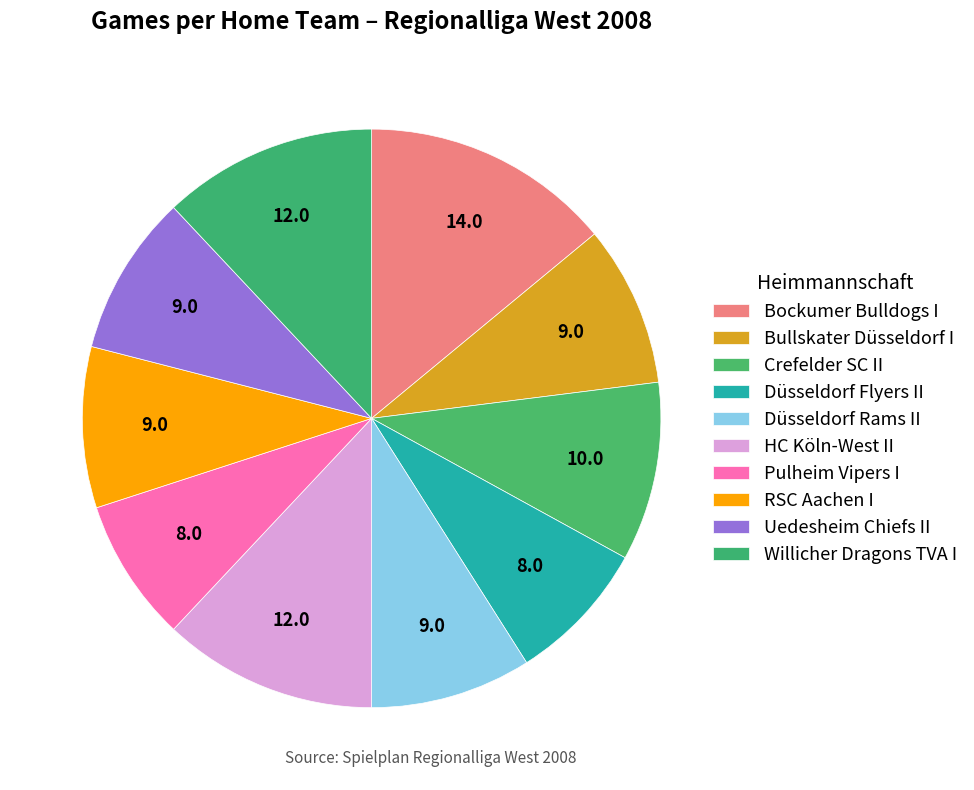

Which slice is the largest?

Bockumer Bulldogs I